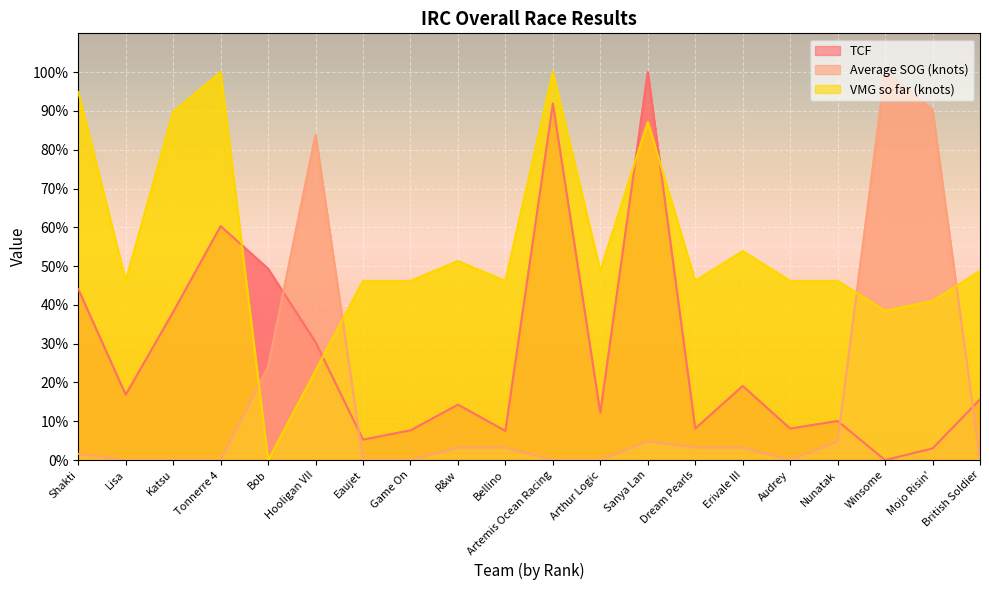

Which series ends up on top after the final intersection of TCF and VMG so far (knots)?

VMG so far (knots)